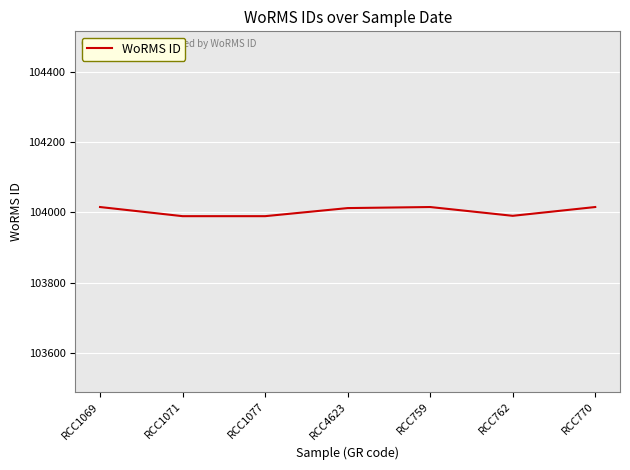

How many interior local peaks (higher than both neighbors) does the data have?

1